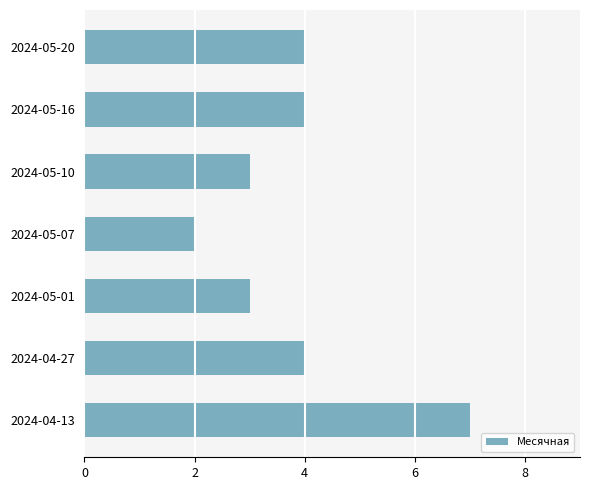

What is the difference between the maximum and minimum values?

5